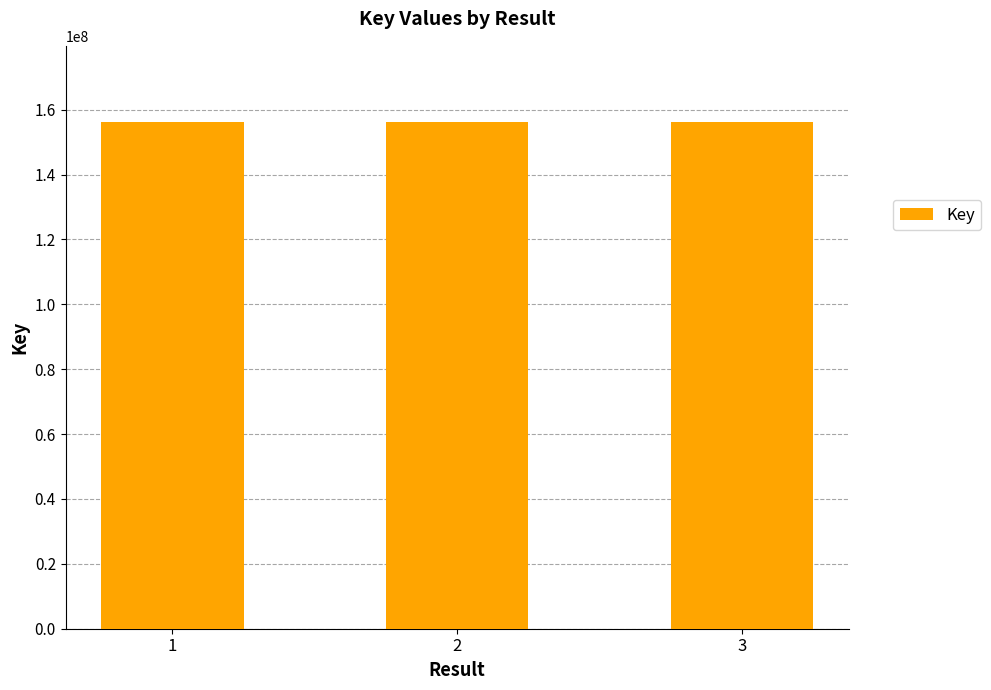

Where is the data nearest to the value 156237019?

2